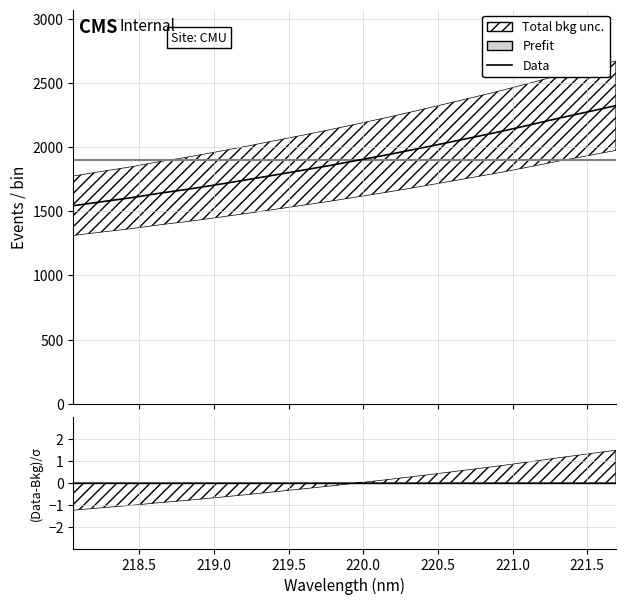

Rank the categories by value from highest to lowest.

221.6902, 221.4993, 221.3083, 221.1174, 220.9264, 220.7354, 220.5444, 220.3533, 220.1623, 219.9712, 219.7801, 219.589, 219.3979, 219.2067, 219.0156, 218.8244, 218.6332, 218.442, 218.2508, 218.0596